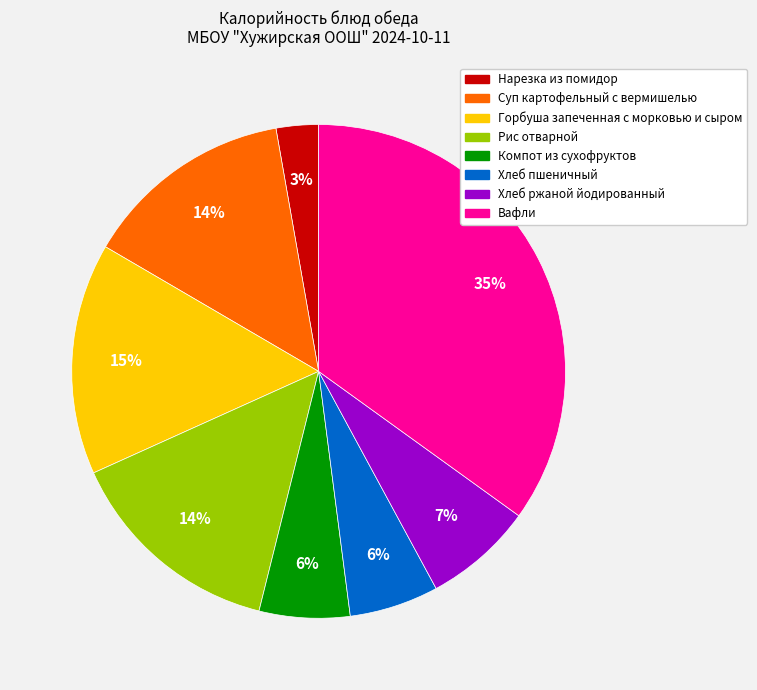

True or false: Хлеб ржаной йодированный accounts for 15% of the total.

False